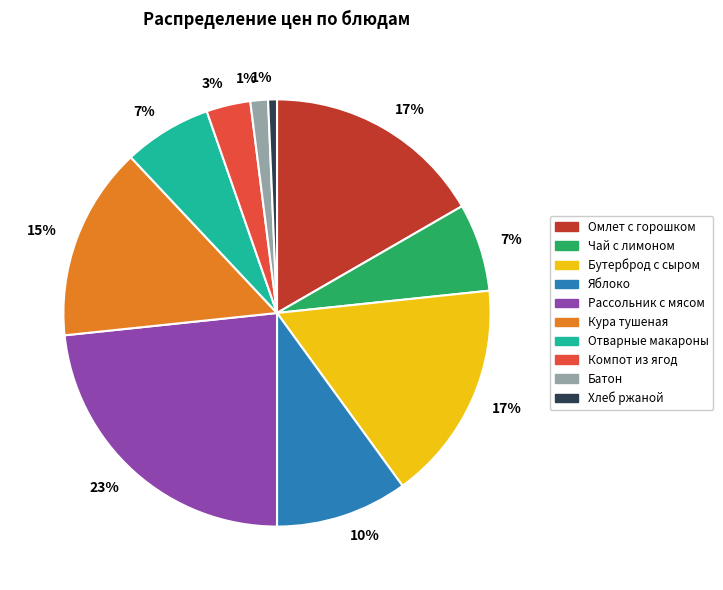

To the nearest percent, what is the average slice percentage?

10%